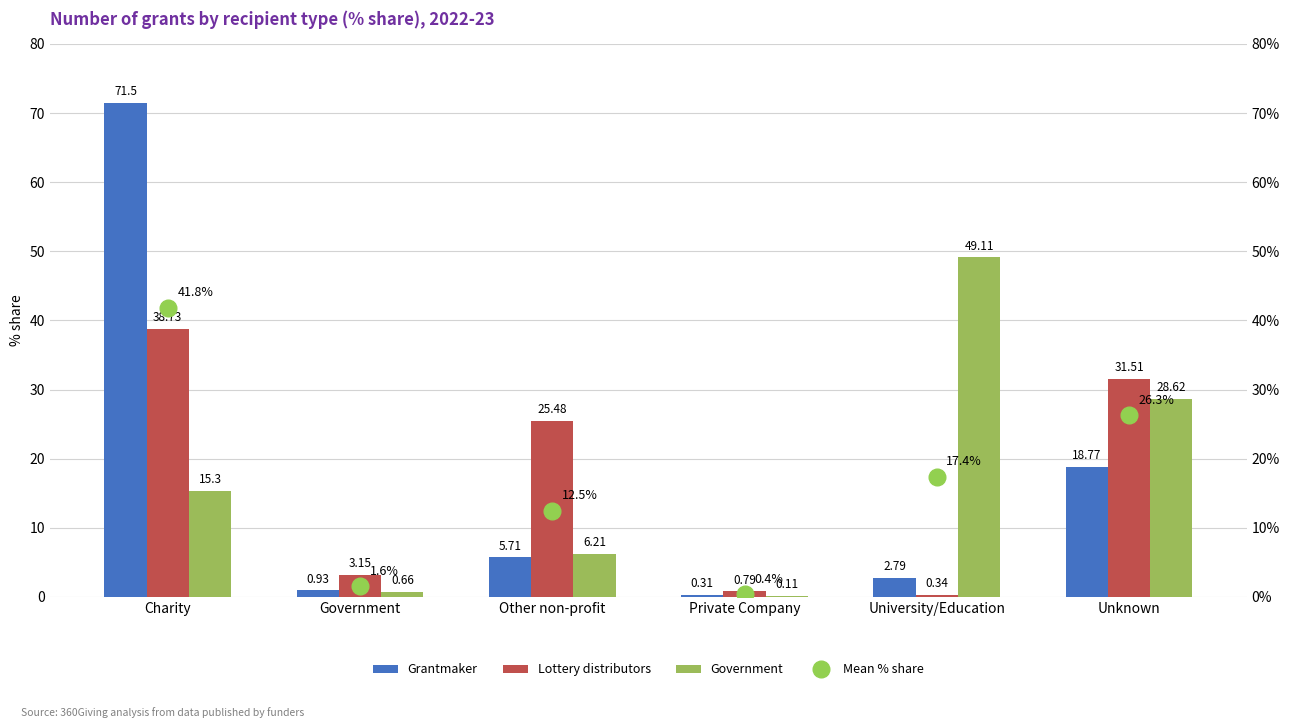

True or false: Lottery distributors has a value of 3.1 at Government.

True